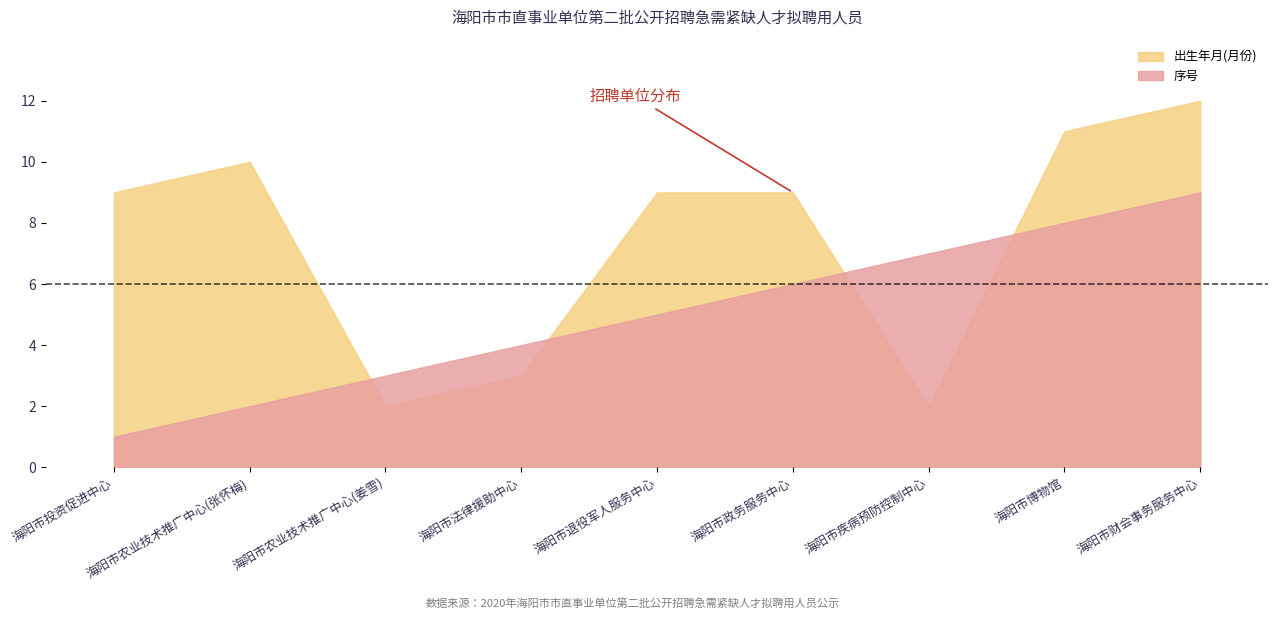

What is the total value across all series at 海阳市投资促进中心?

10